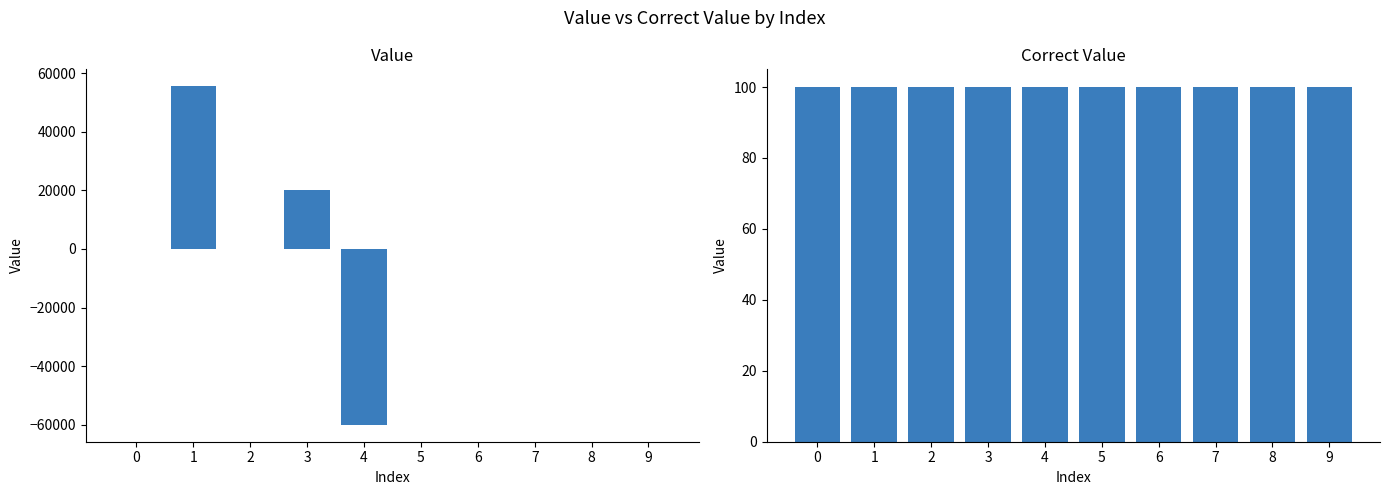

Reading left to right, transcribe all the data shown in this chart.

Value: 100.0	55500.0	-110.0	20000.0	-60000.0	100.0	100.0	100.0	100.0	100.0
Correct Value: 100.0	100.0	100.0	100.0	100.0	100.0	100.0	100.0	100.0	100.0